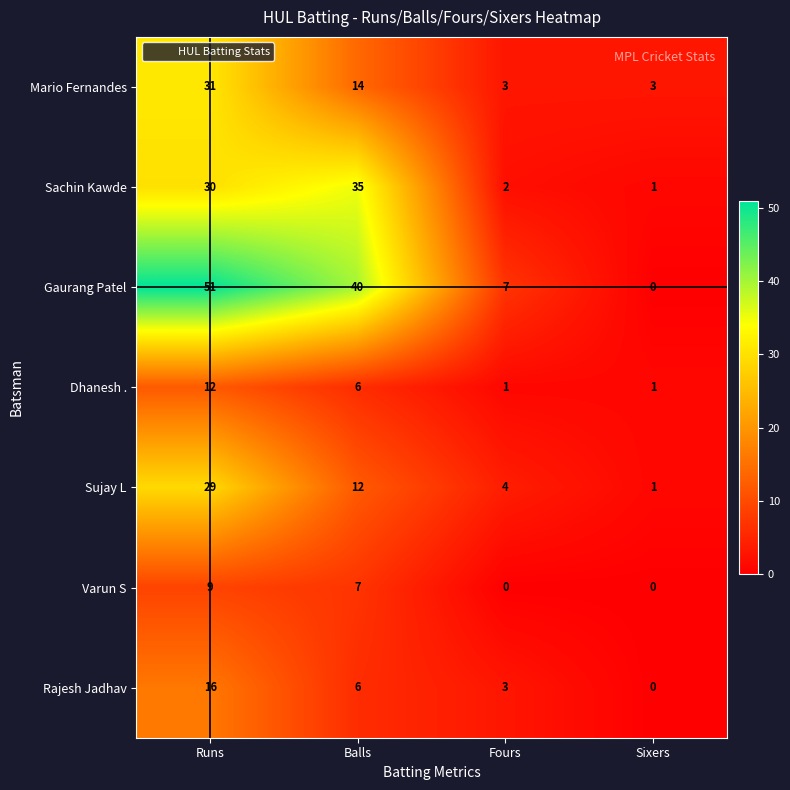

Rank the categories by Sachin Kawde value from lowest to highest.

Sixers, Fours, Runs, Balls